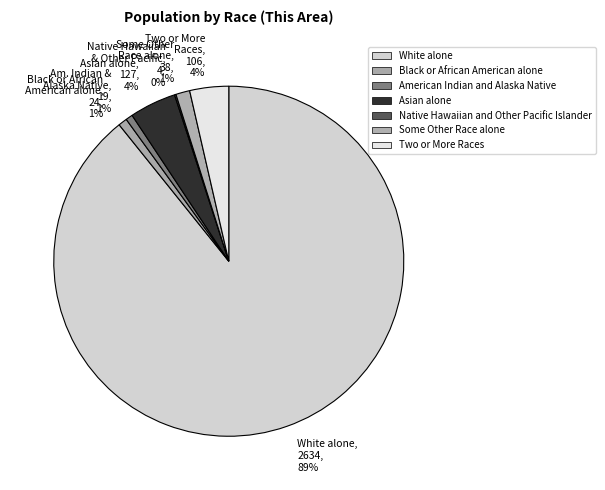

To the nearest percent, what portion does Am. Indian & Alaska Native, 19, 1% represent?

1%